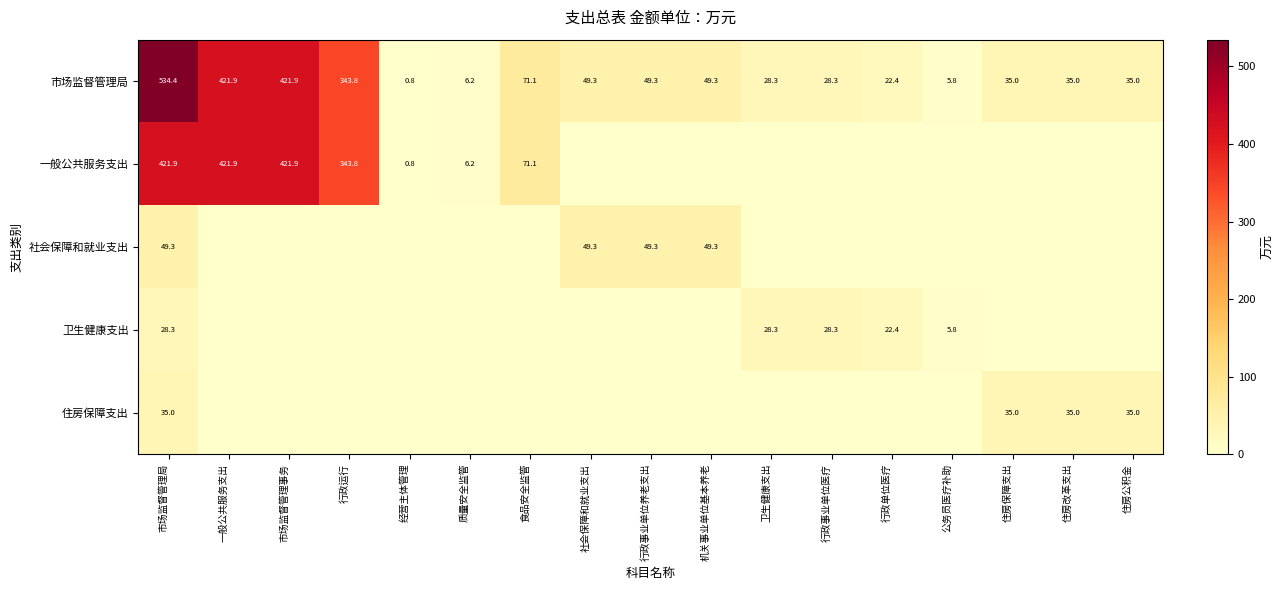

How many data points does each series have?

17